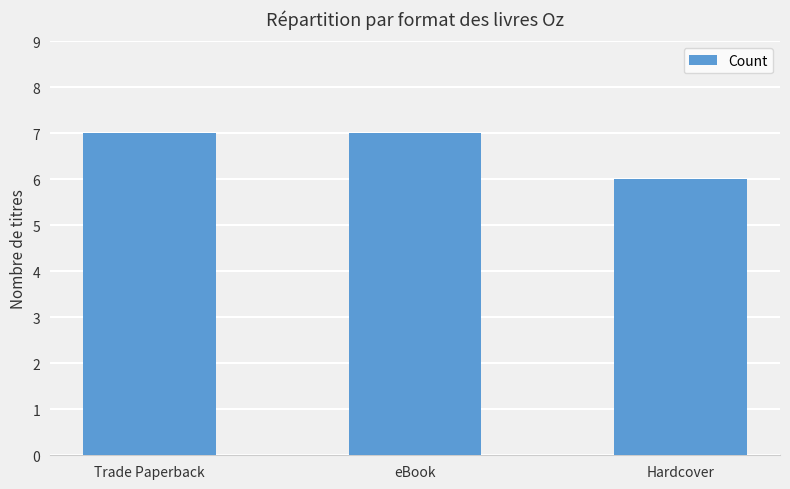

Reading left to right, list all the values displayed in this chart.

7	7	6